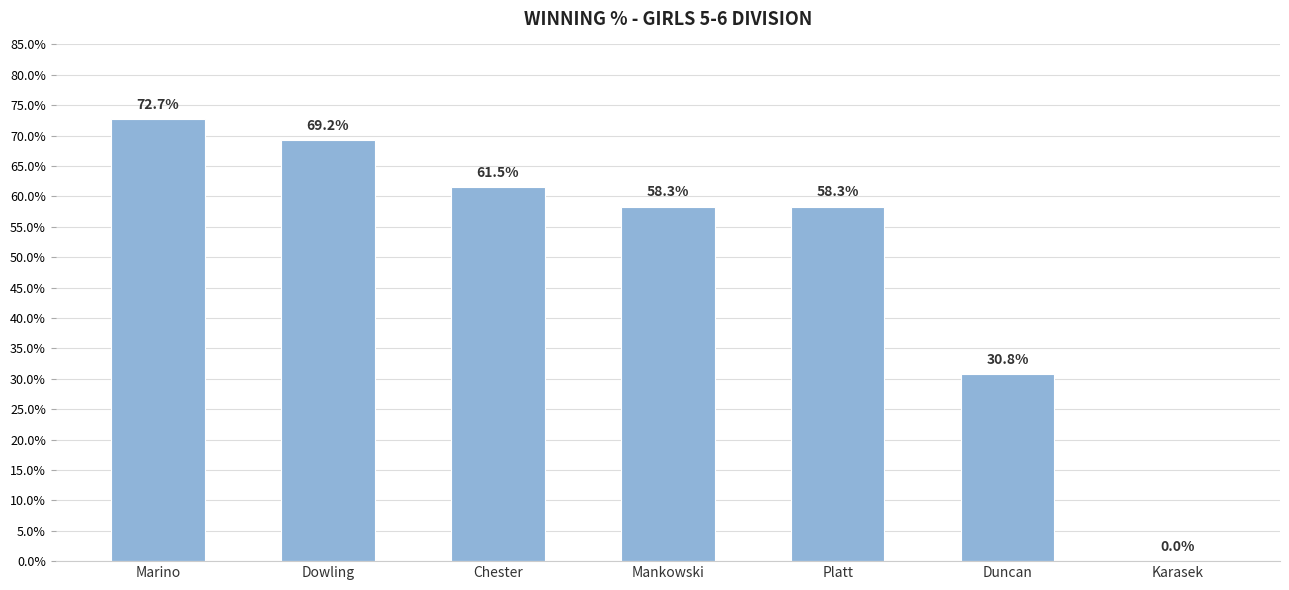

What is the sum of all values?

3.5